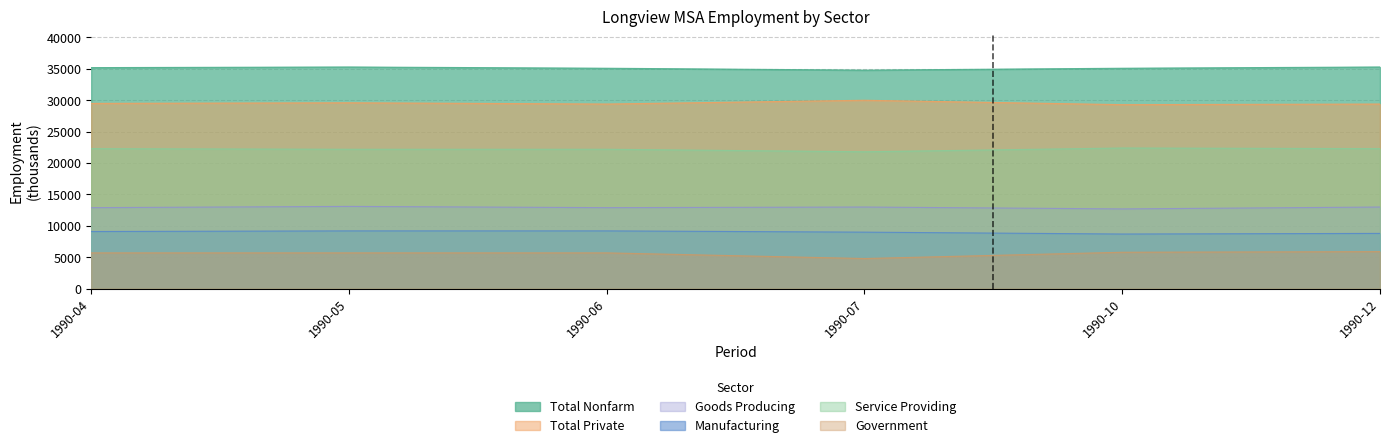

What is the value of the Government point at the 1st from the left?

5700